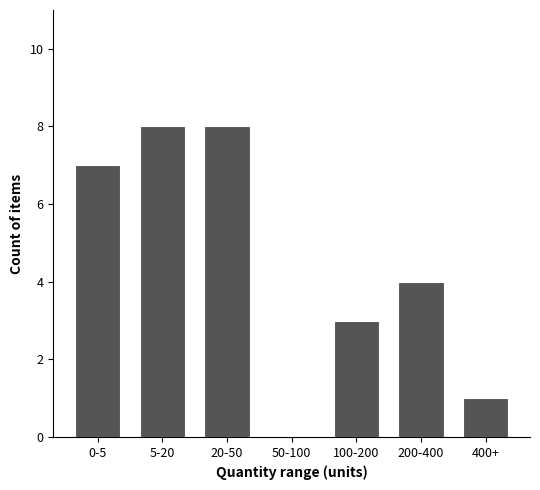

Reading right to left, extract all data points from this chart.

400+=1	200-400=4	100-200=3	50-100=0	20-50=8	5-20=8	0-5=7